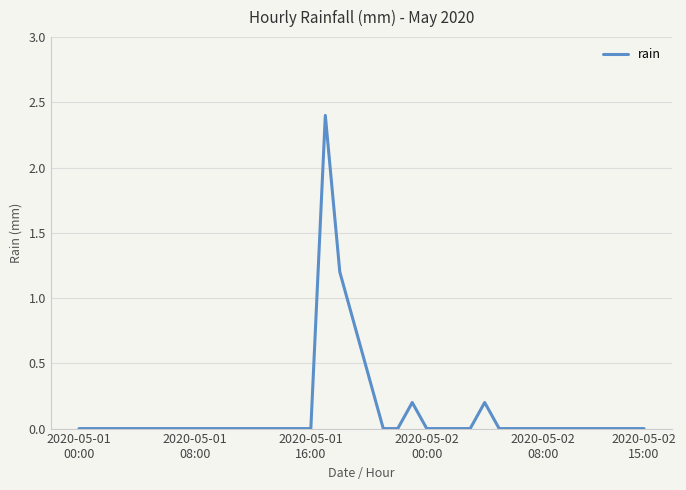

How many lines are shown in the chart?

1